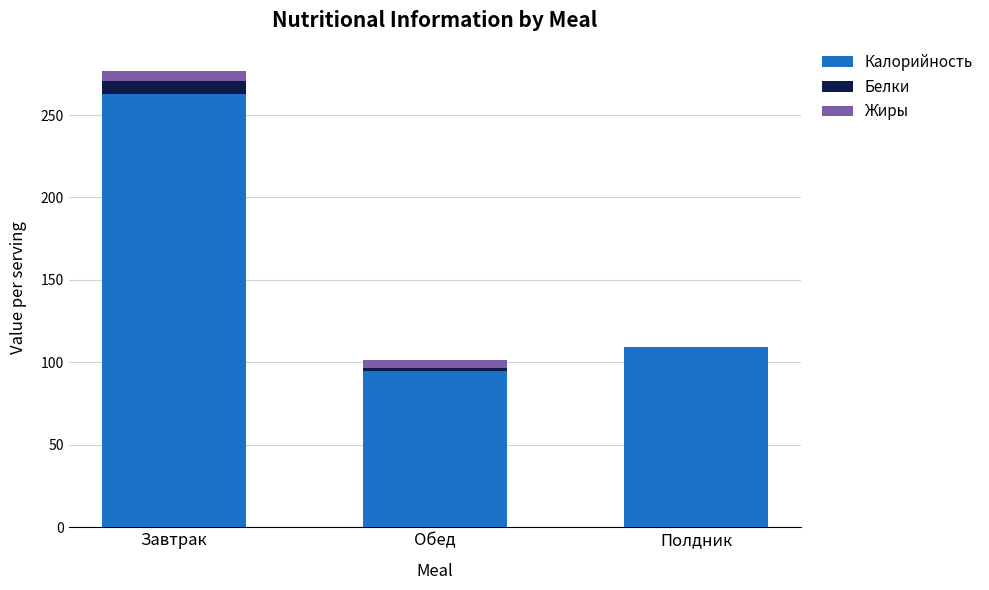

What is the total value across all series at Полдник?

109.2